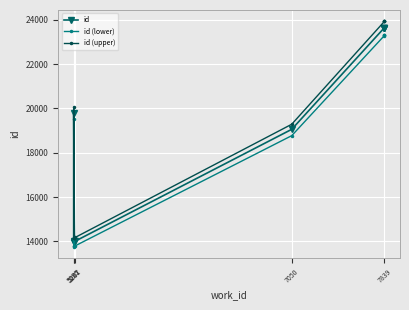

What is the difference between the maximum and minimum values in the id (lower) series?

9531.8